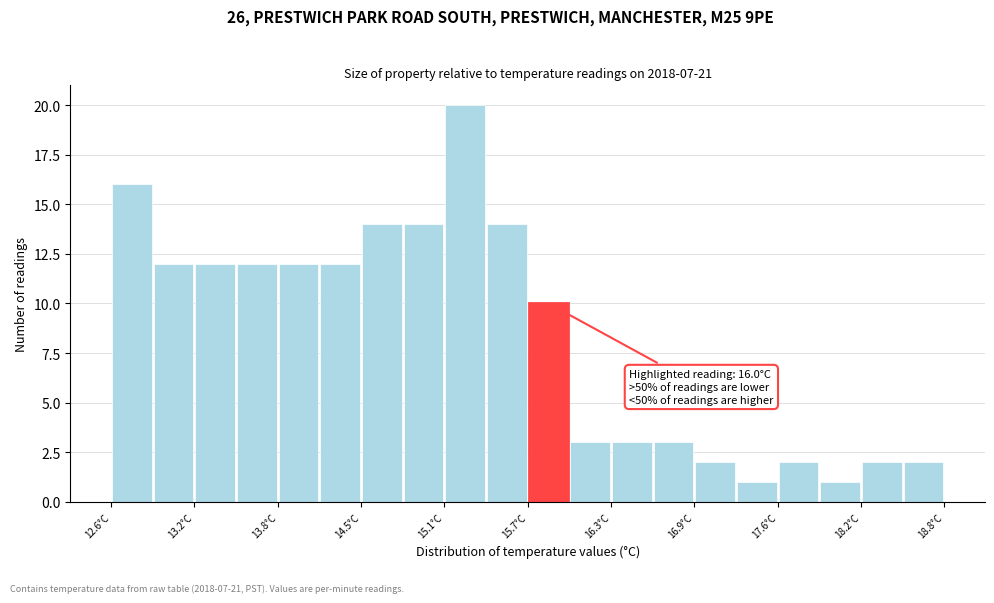

Read against the x-axis, roughly where is the centre of the tallest bar?

15.2